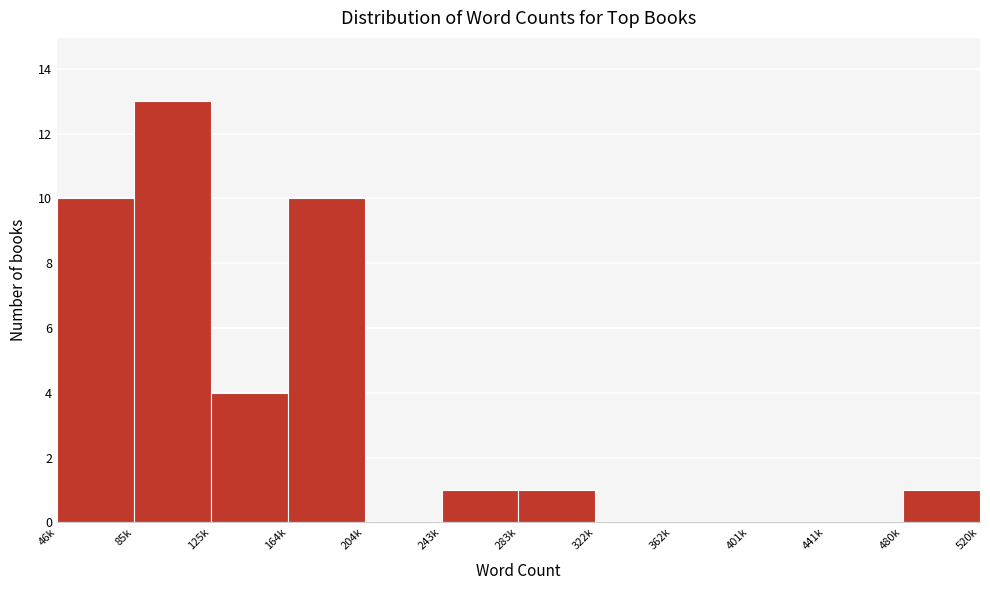

Reading right to left, list all the values displayed in this chart.

480k=1	441k=0	401k=0	362k=0	322k=0	283k=1	243k=1	204k=0	164k=10	125k=4	85k=13	46k=10